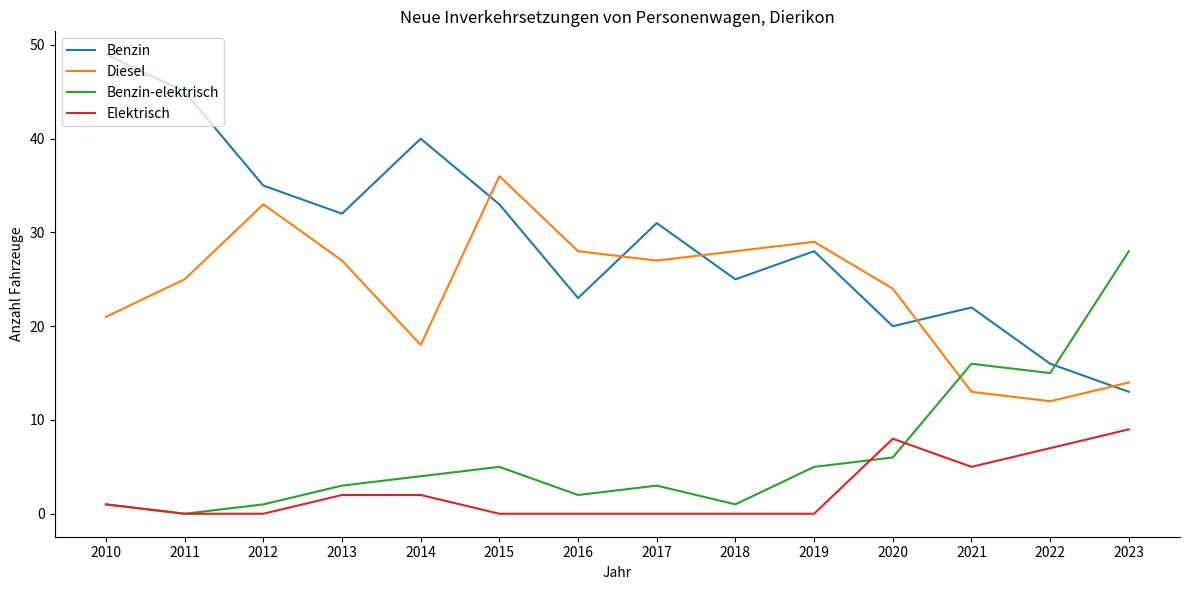

What is the difference between the Diesel values at 2014 and 2013?

9